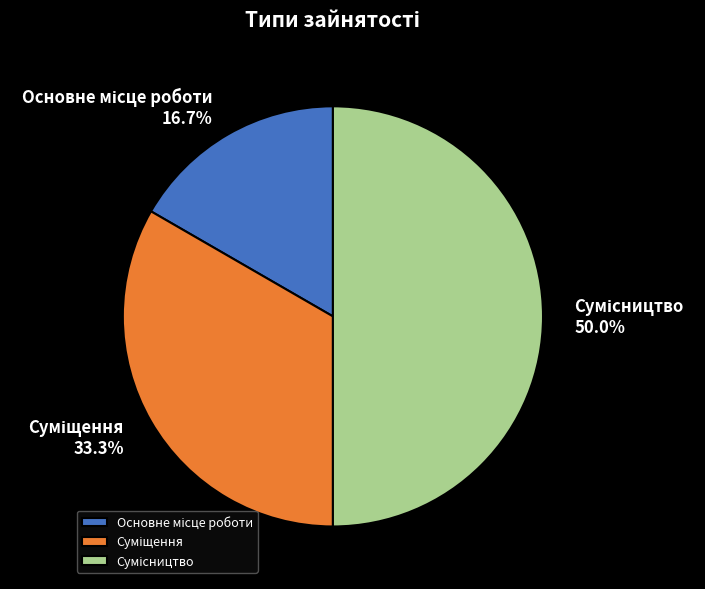

What is the ratio of the value at Суміщення to the value at Сумісництво?

0.7